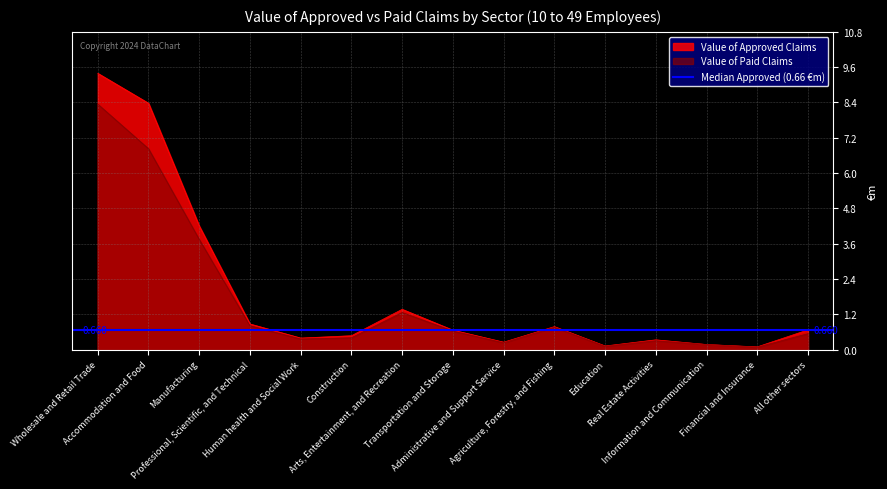

At which category is the sum across all series the highest?

Wholesale and Retail Trade